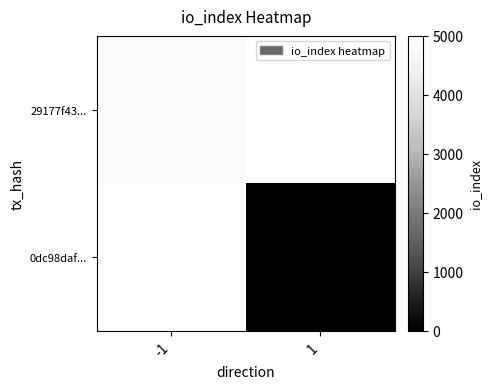

True or false: 29177f43... has a value of 1561 at -1.

False